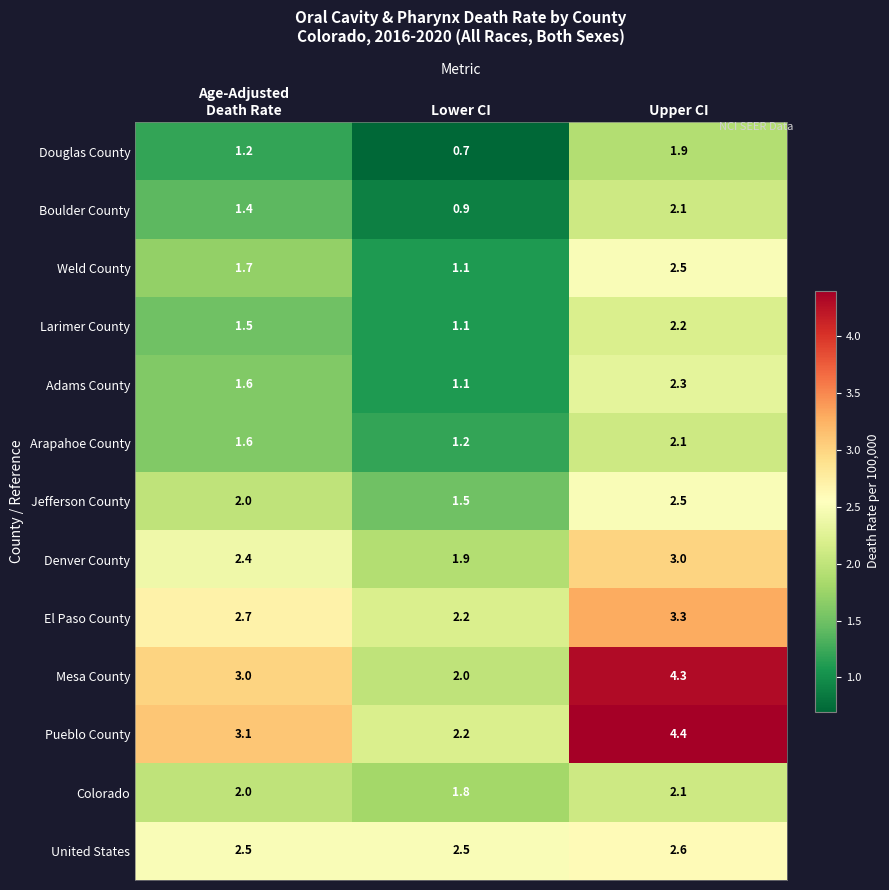

Which series has the largest range (max minus min)?

Mesa County